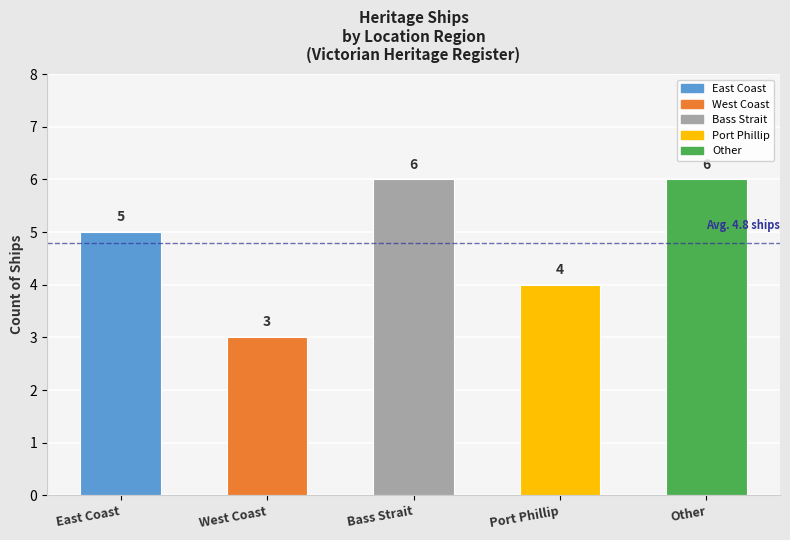

Read the value at Other.

6